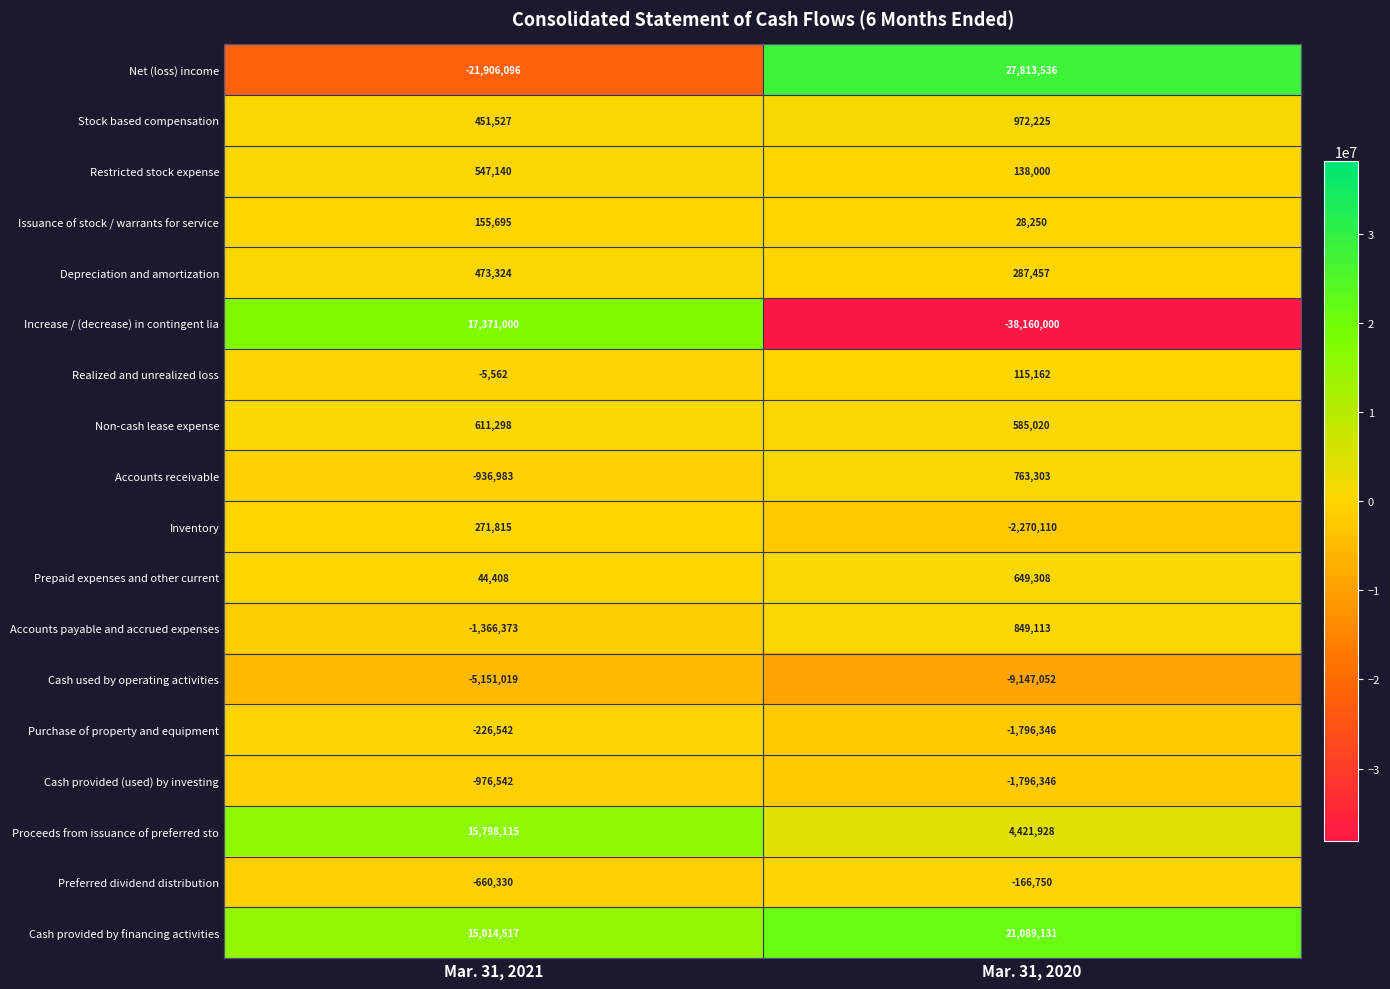

Which category has the lowest value across all series?

Mar. 31, 2020